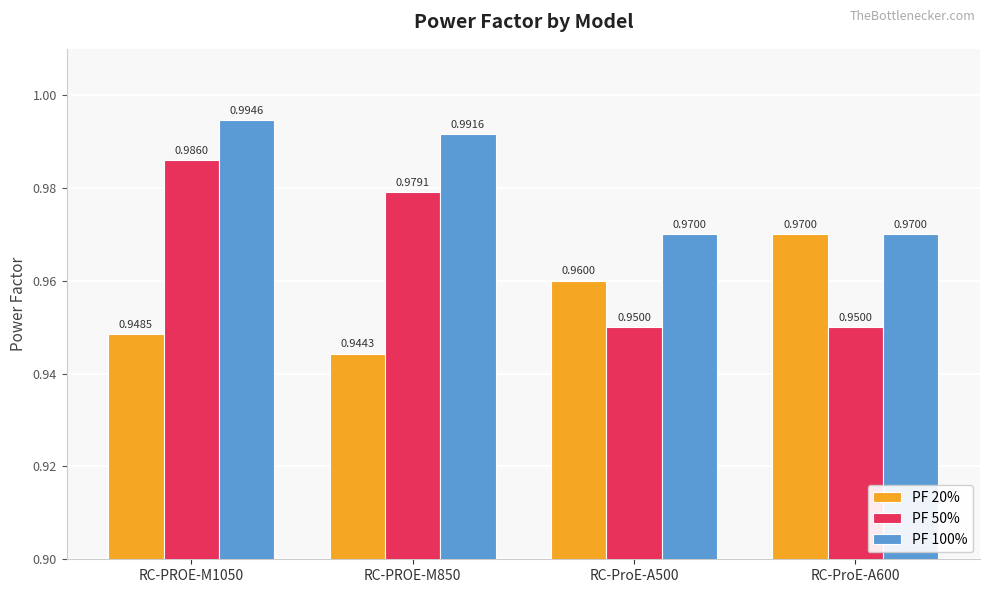

How many bars are there in total?

12